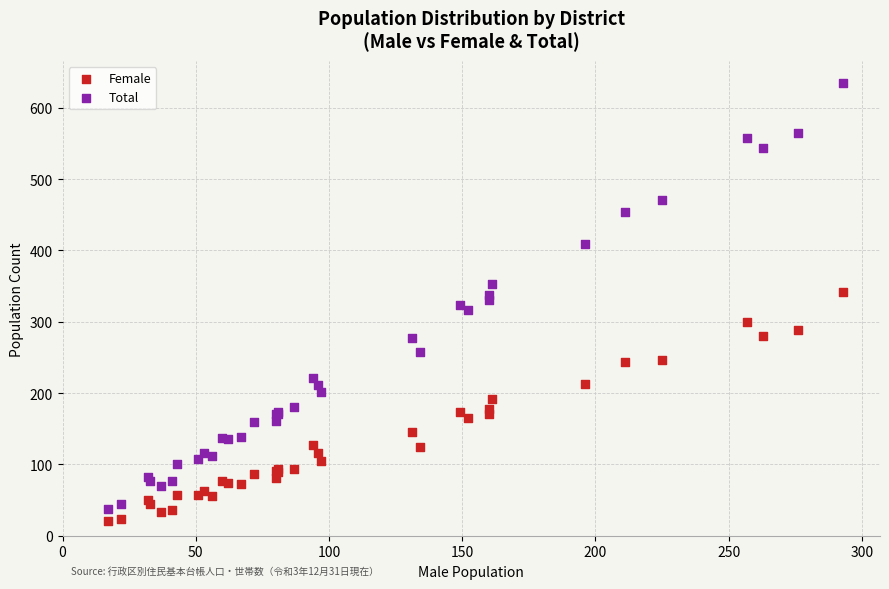

What is the X range (max minus min) for the scatter plot?

276